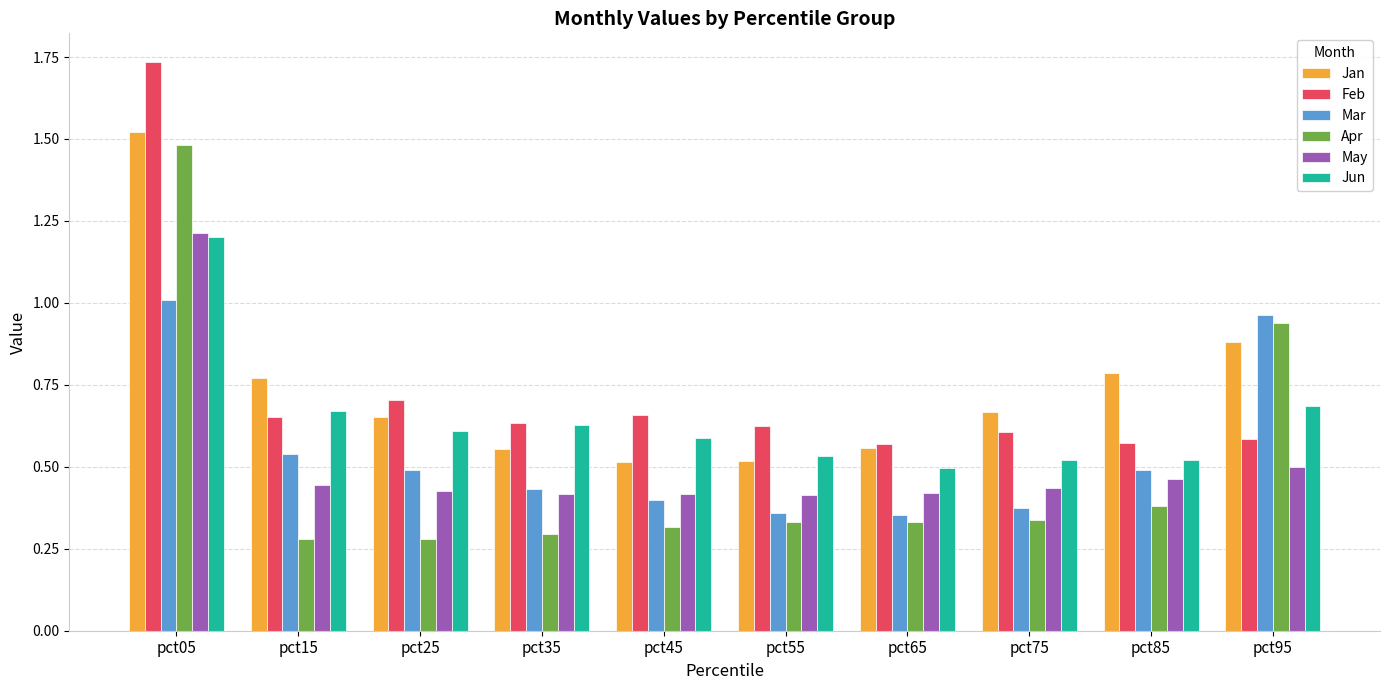

Between pct15 and pct45, which series saw the biggest shift?

Jan